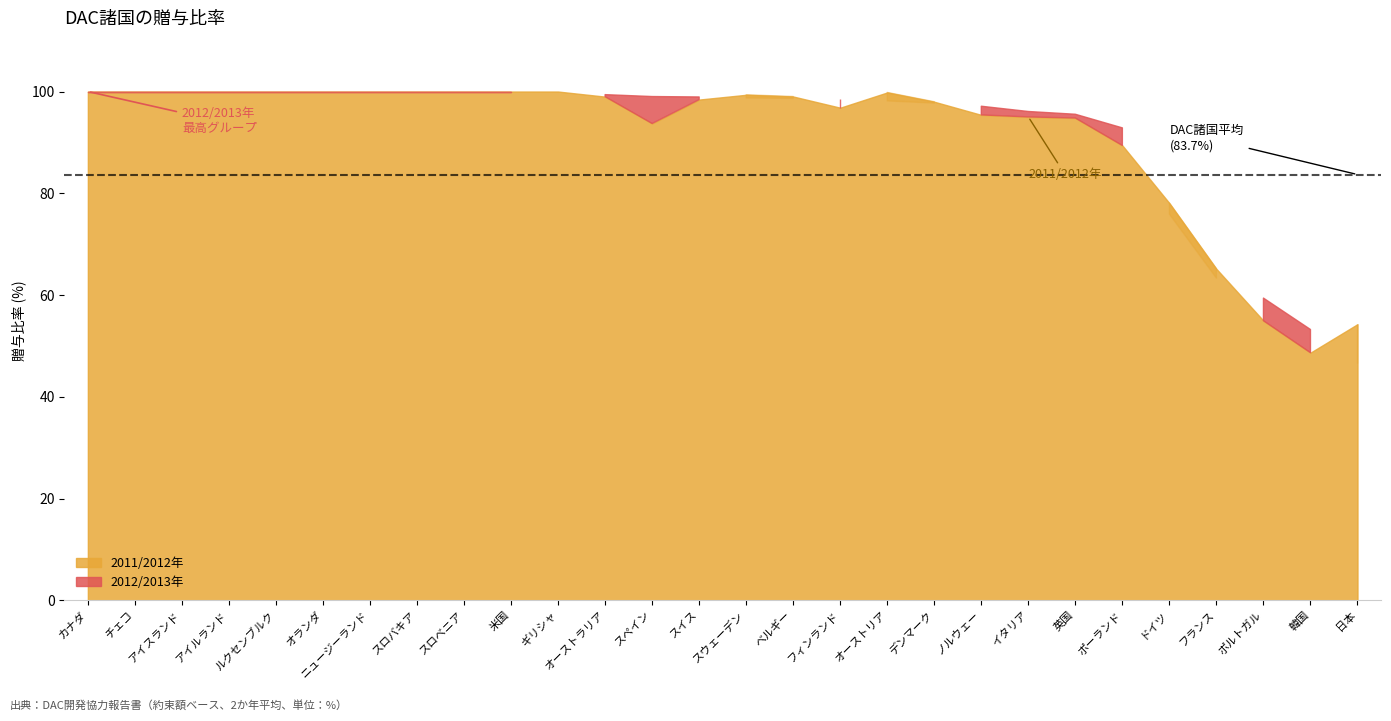

How many categories are shown in the chart?

28